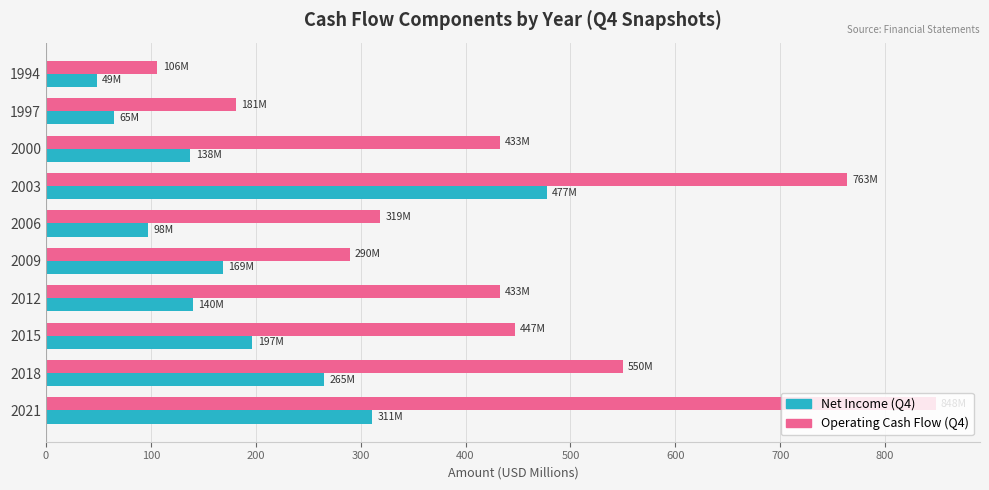

Is it true that Net Income (Q4) equals 680.7 at 2003?

False